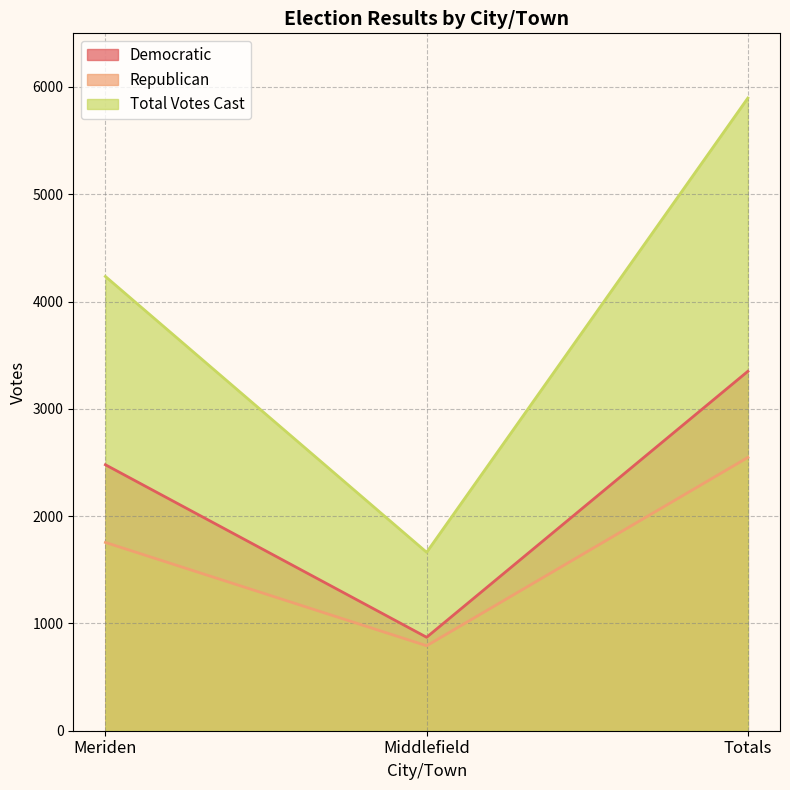

What is the sum of all Republican values?

5094